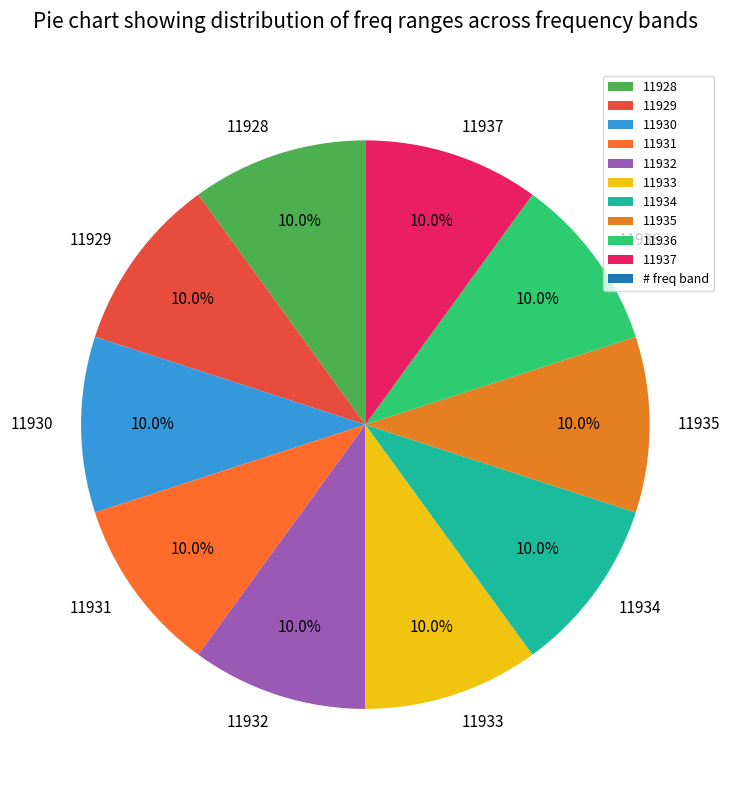

Does any single category account for the majority?

No